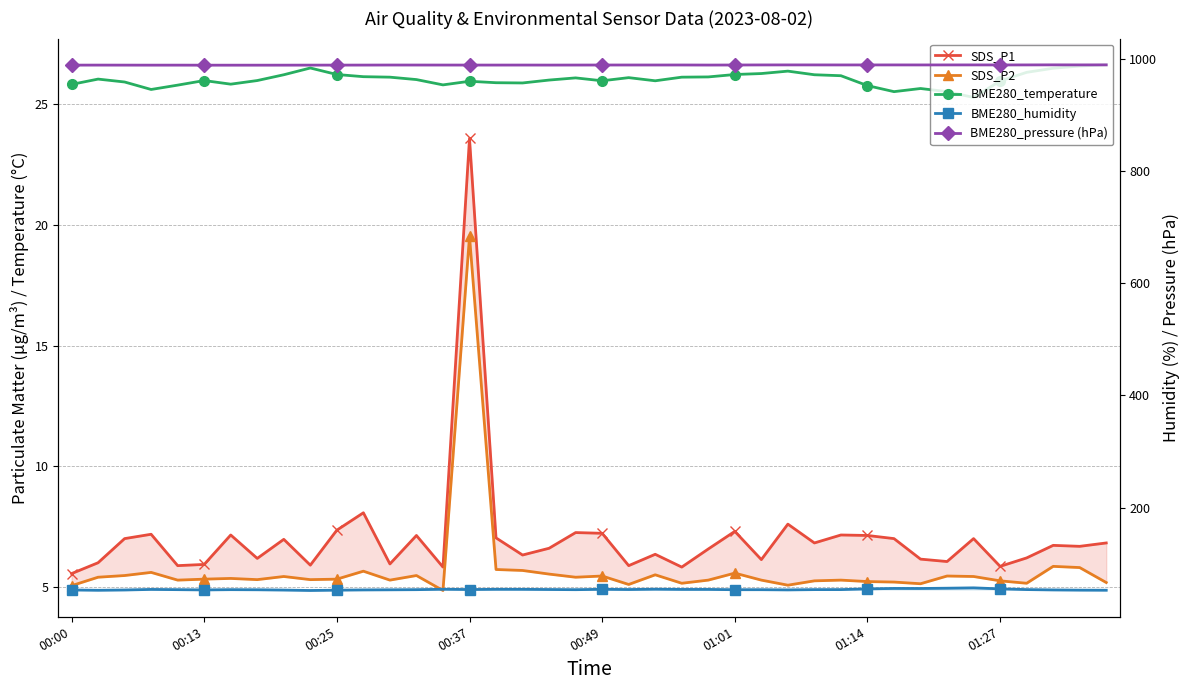

Rank the series at 22 from highest to lowest value.

BME280_pressure (hPa), BME280_humidity, BME280_temperature, SDS_P1, SDS_P2